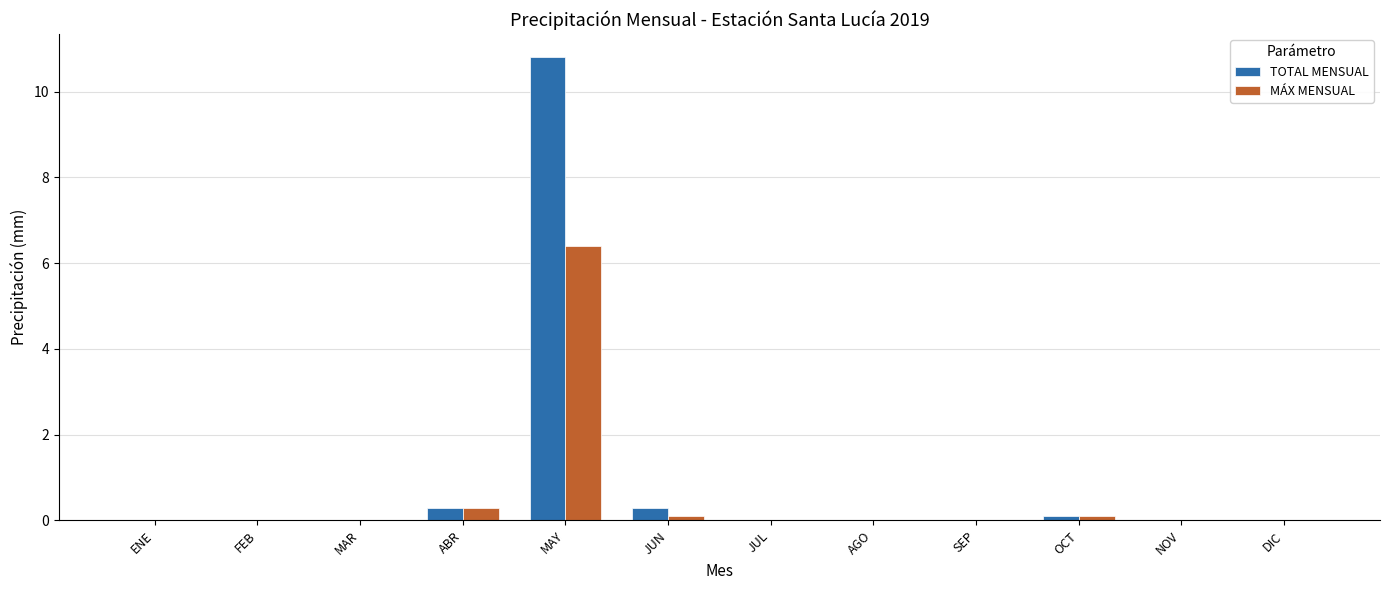

Reading right to left, list all the values displayed in this chart.

TOTAL MENSUAL: 0.0	0.0	0.1	0.0	0.0	0.0	0.3	10.8	0.3	0.0	0.0	0.0
MÁX MENSUAL: 0.0	0.0	0.1	0.0	0.0	0.0	0.1	6.4	0.3	0.0	0.0	0.0